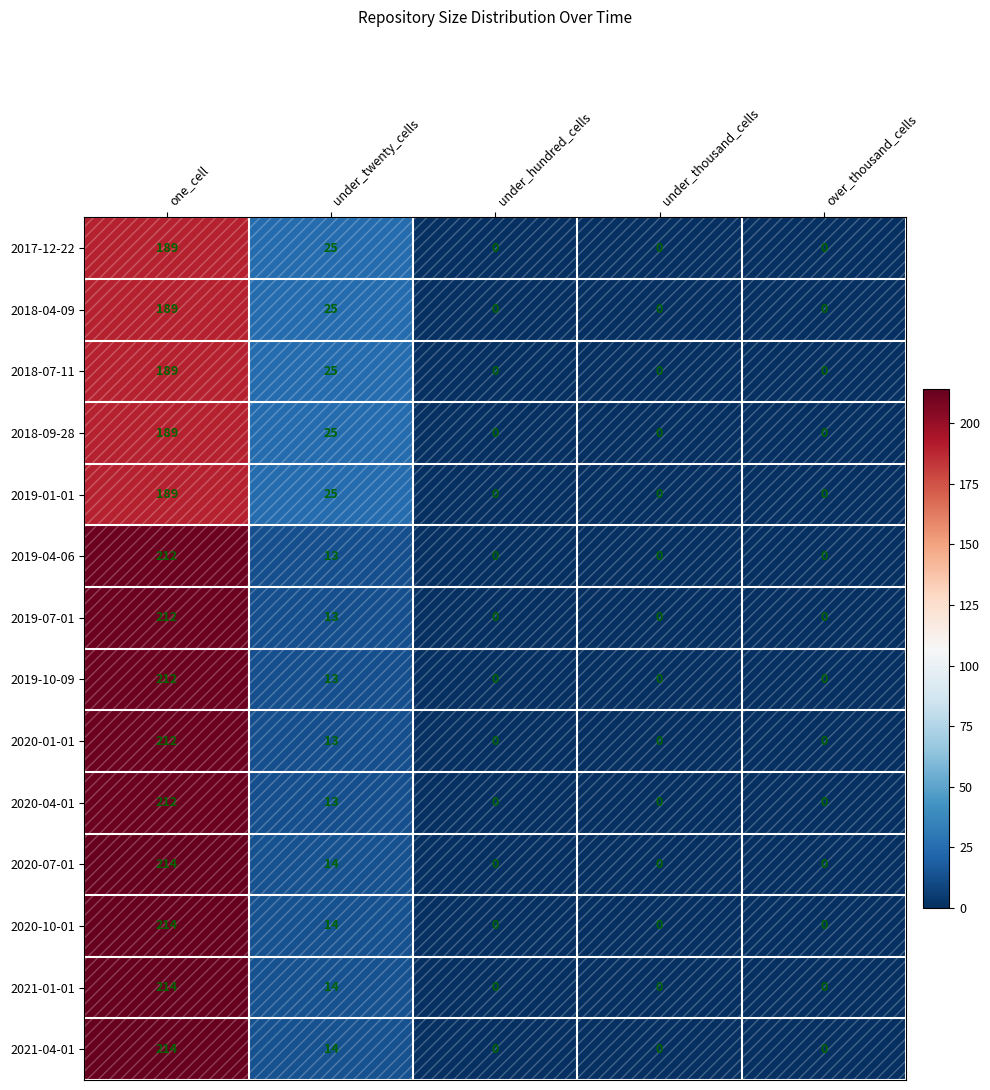

At which label is 2020-04-01 closest to 106?

under_twenty_cells